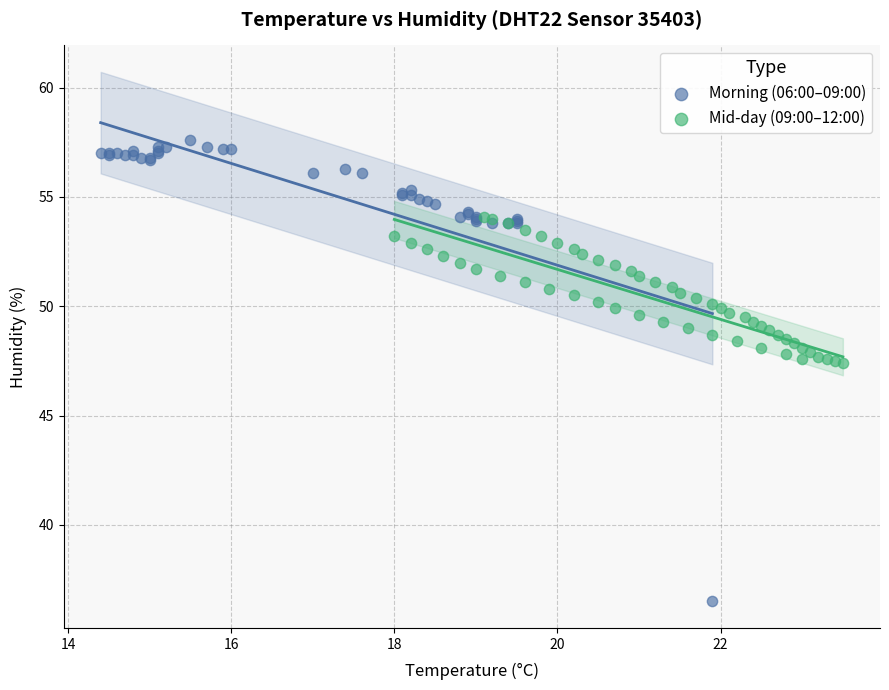

Which series contains the lowest Y value?

Morning (06:00–09:00)